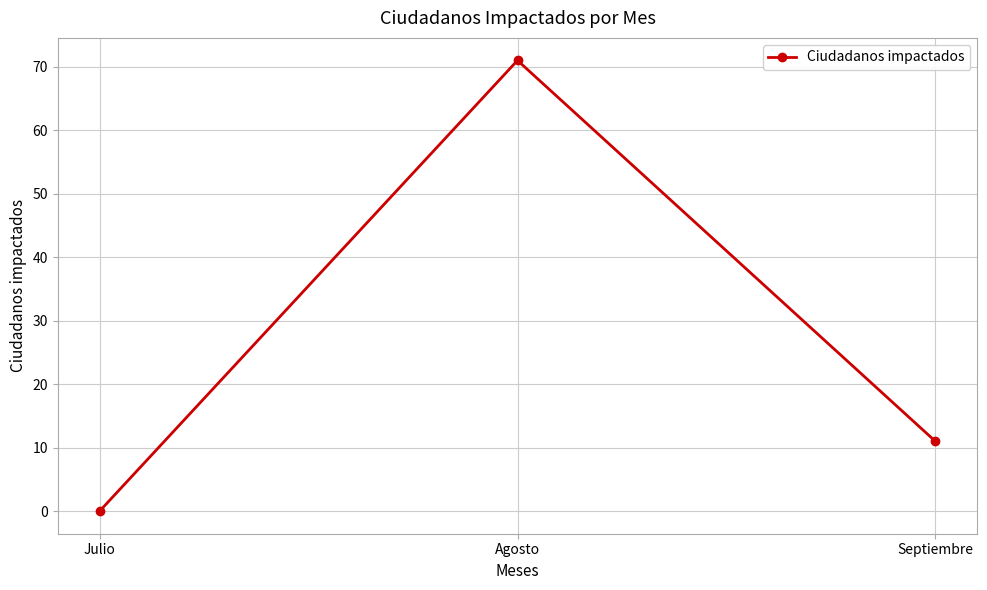

Count the values in the range 0 to 71.

3